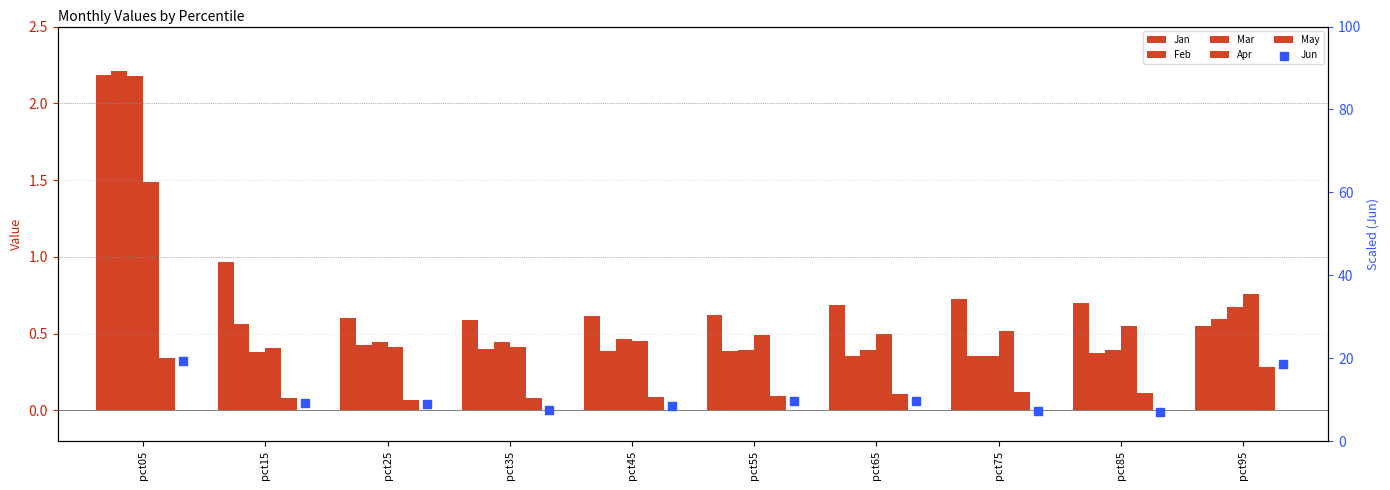

Which series contains the highest Y value?

Jun